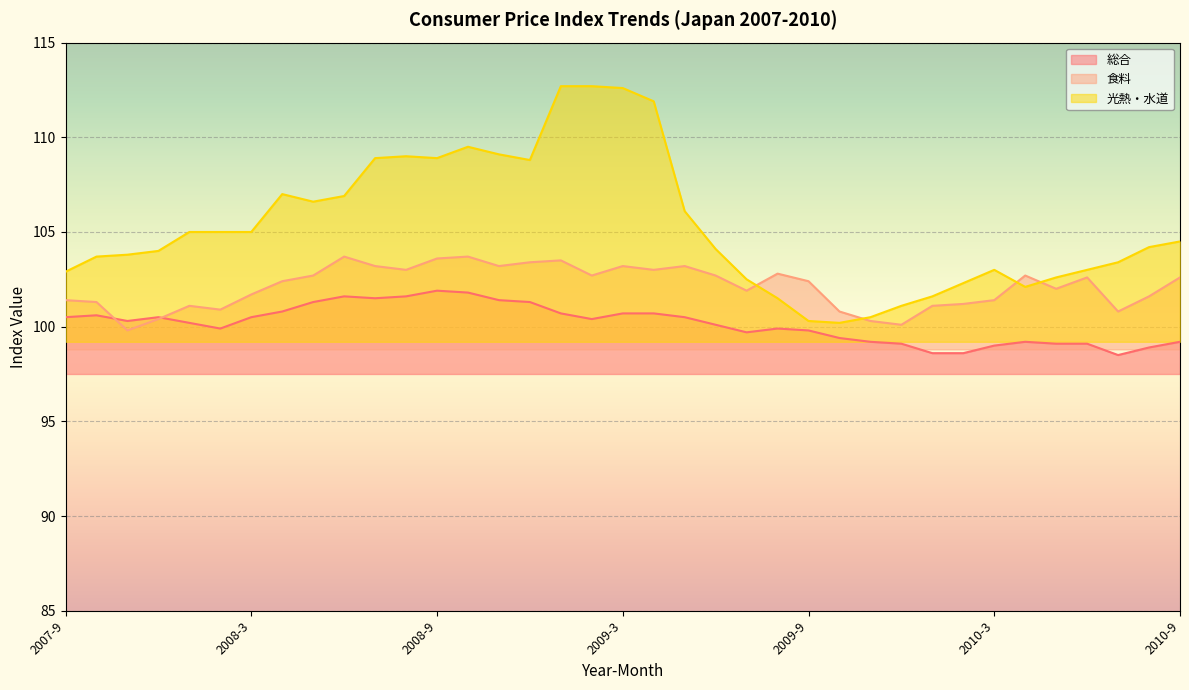

Is it true that 食料 equals 23.6 at 2007-11?

False